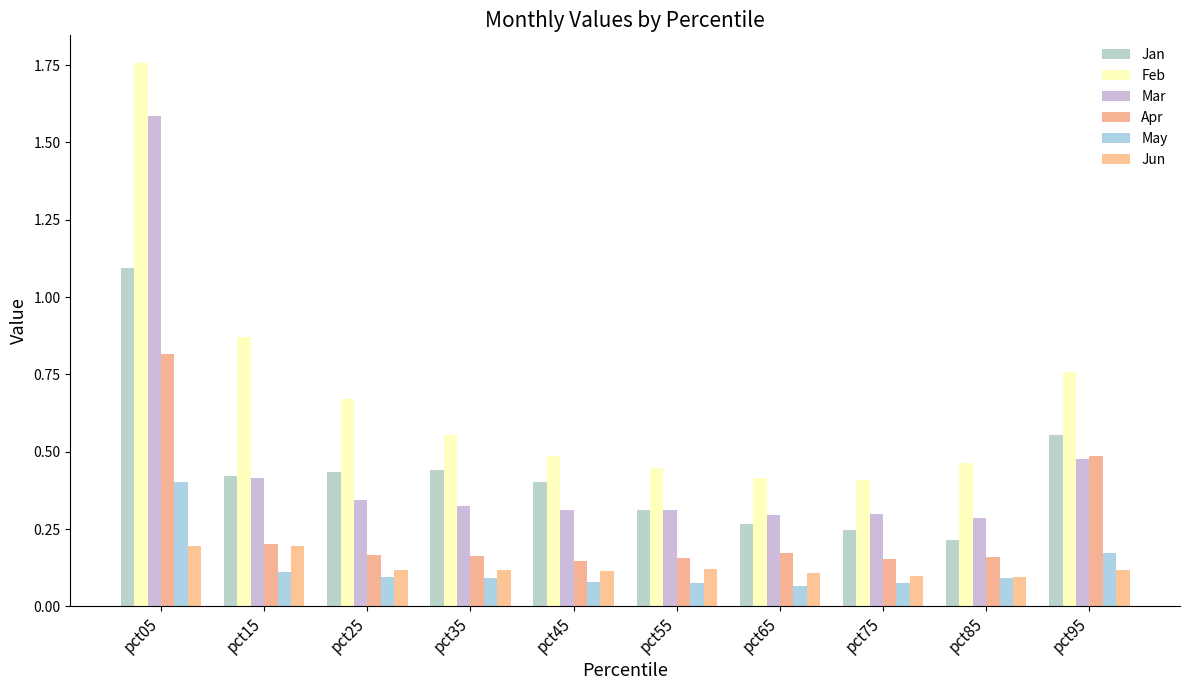

Between pct35 and pct55, which series saw the biggest shift?

Jan